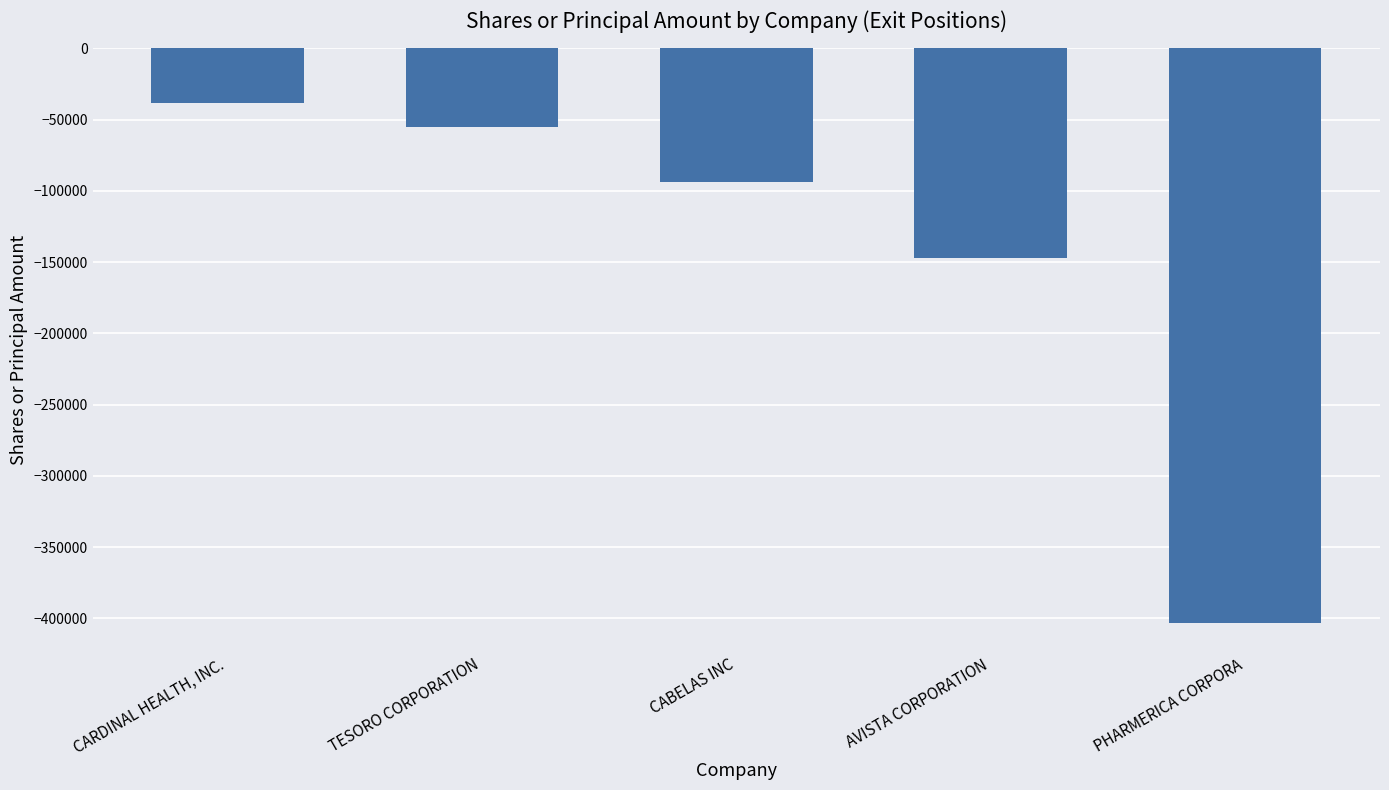

What position from the right is CARDINAL HEALTH, INC.?

5